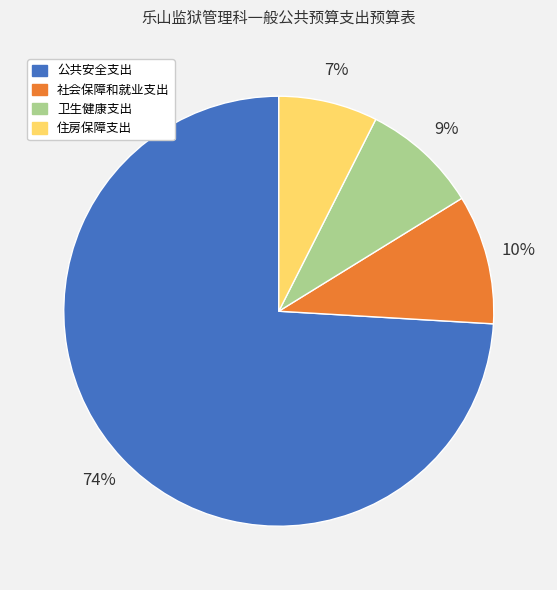

Is it true that 卫生健康支出 is 9% of the pie?

True